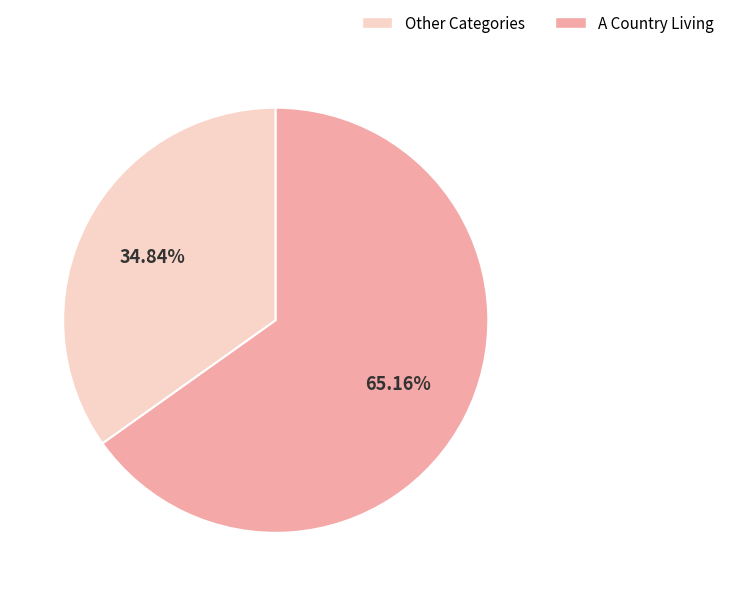

Rank the categories by value from highest to lowest.

A Country Living, Other Categories